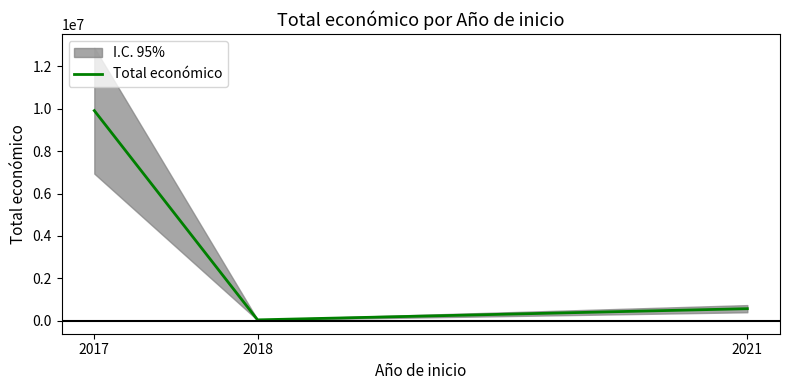

Rank the categories by value from lowest to highest.

2018, 2021, 2017